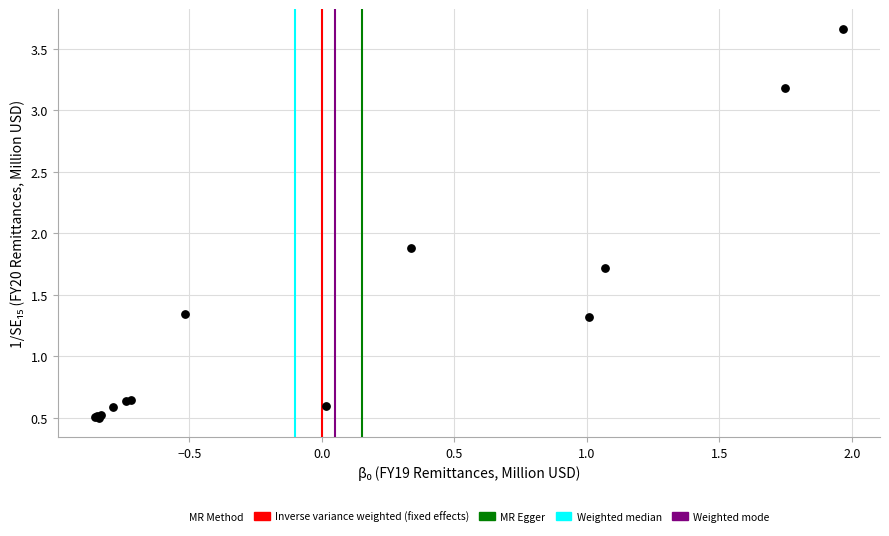

What Y value in the scatter plot is closest to 2?

1.9